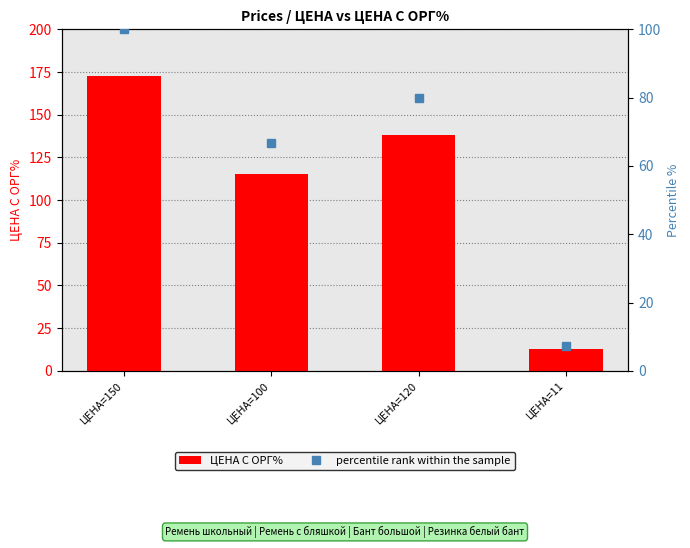

What is the difference between the maximum and minimum values in the ЦЕНА С ОРГ% series?

159.8